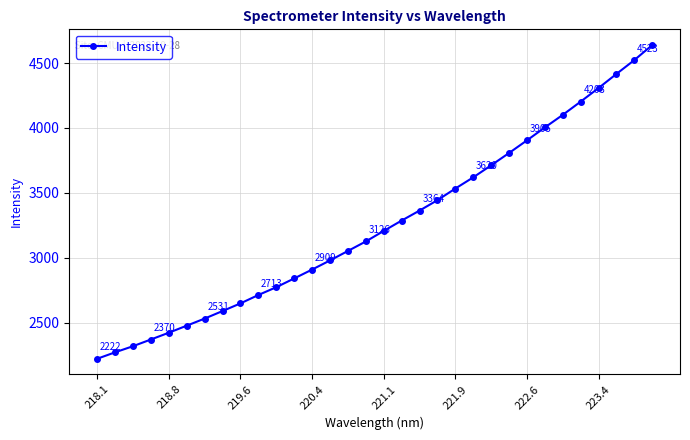

What is the value of the 32nd point from the left?

4639.3